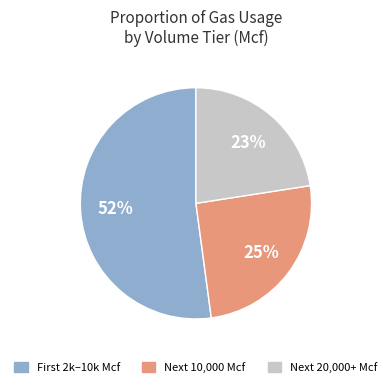

Is there a majority slice in this chart?

Yes